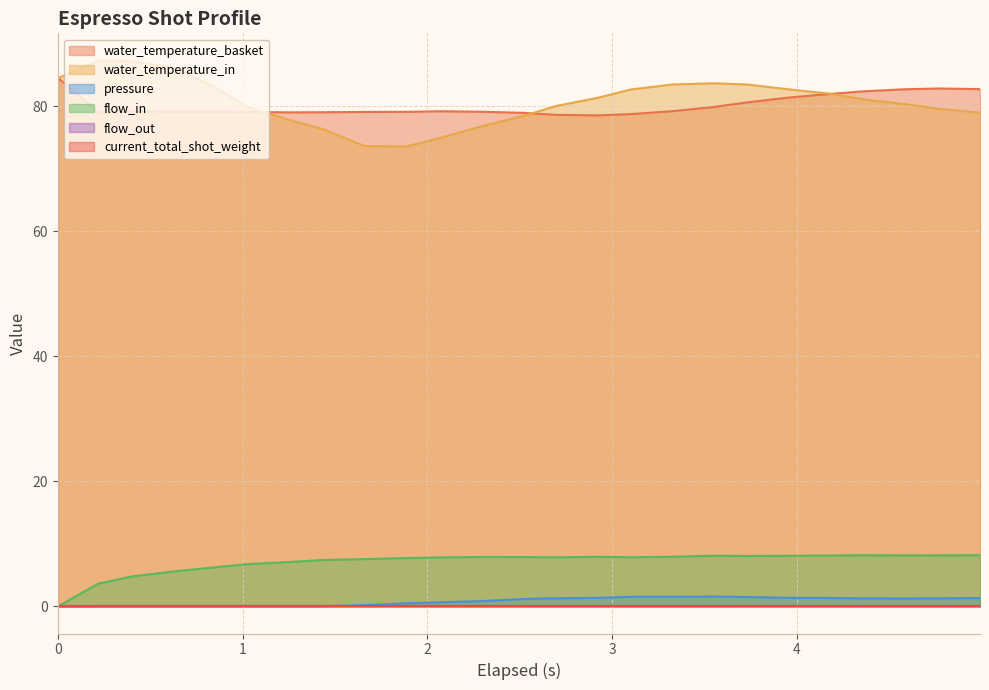

True or false: pressure has more than 1 points higher than both neighbors.

True